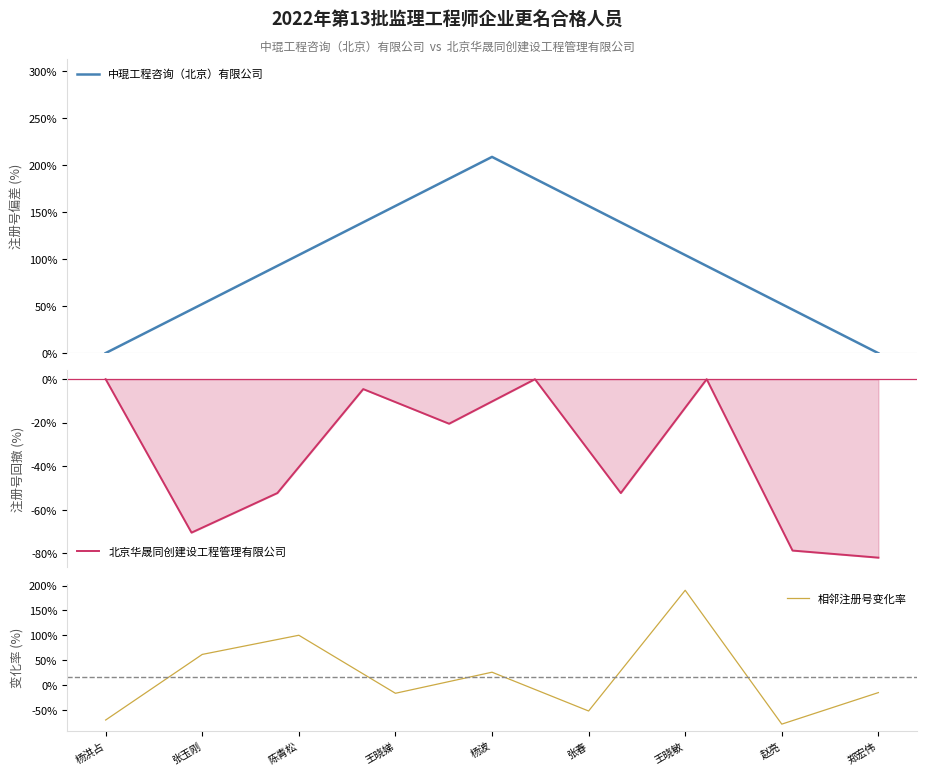

What is the minimum value for 北京华晟同创建设工程管理有限公司?

-81.9